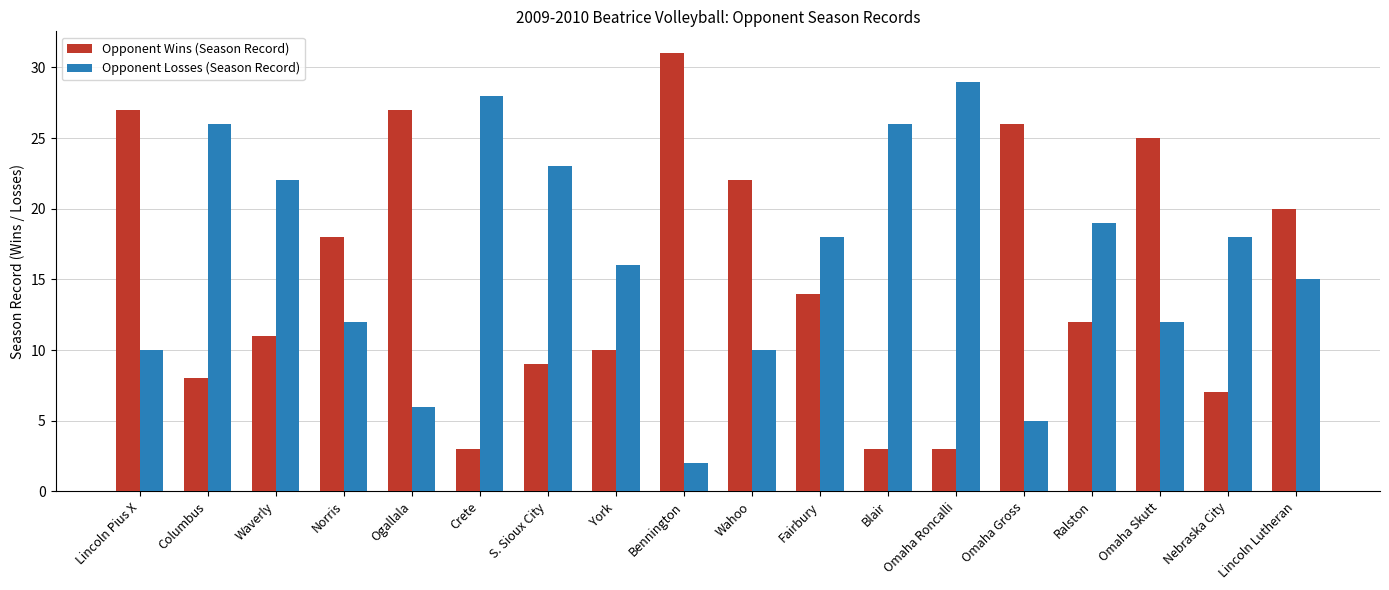

Reading left to right, extract all data points from this chart.

Opponent Wins (Season Record): 27	8	11	18	27	3	9	10	31	22	14	3	3	26	12	25	7	20
Opponent Losses (Season Record): 10	26	22	12	6	28	23	16	2	10	18	26	29	5	19	12	18	15